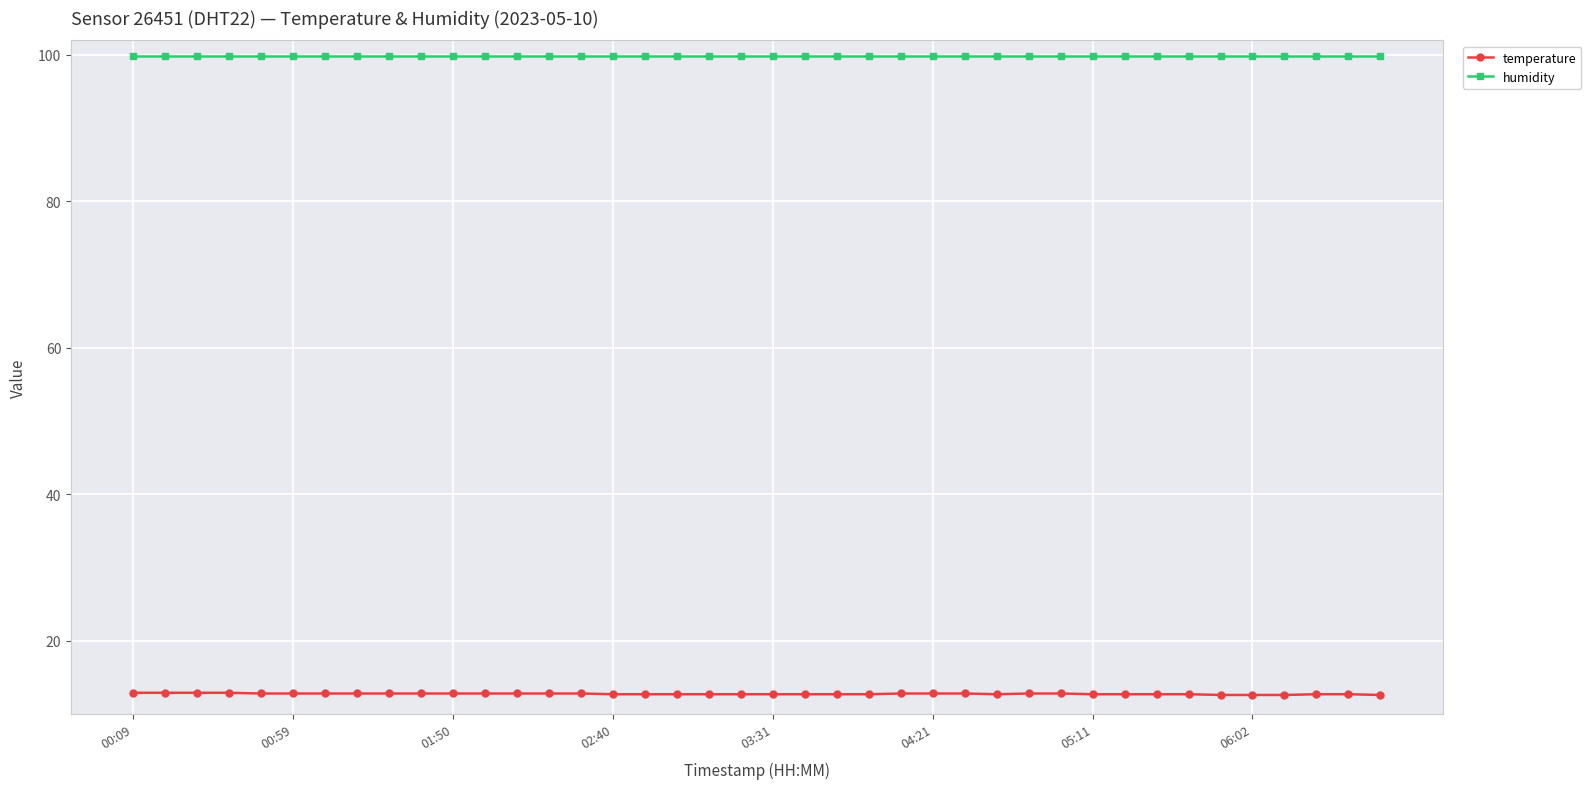

True or false: temperature and humidity intersect in this chart.

False